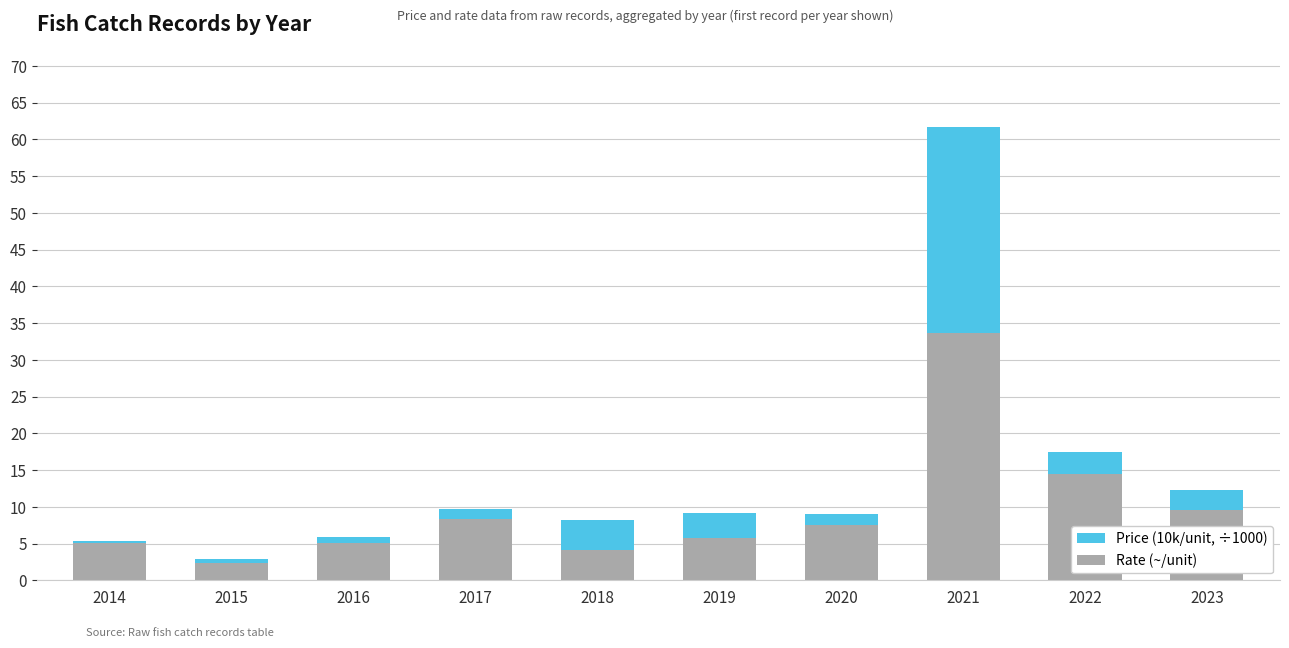

At which label does Rate (~/unit) reach its peak?

2021